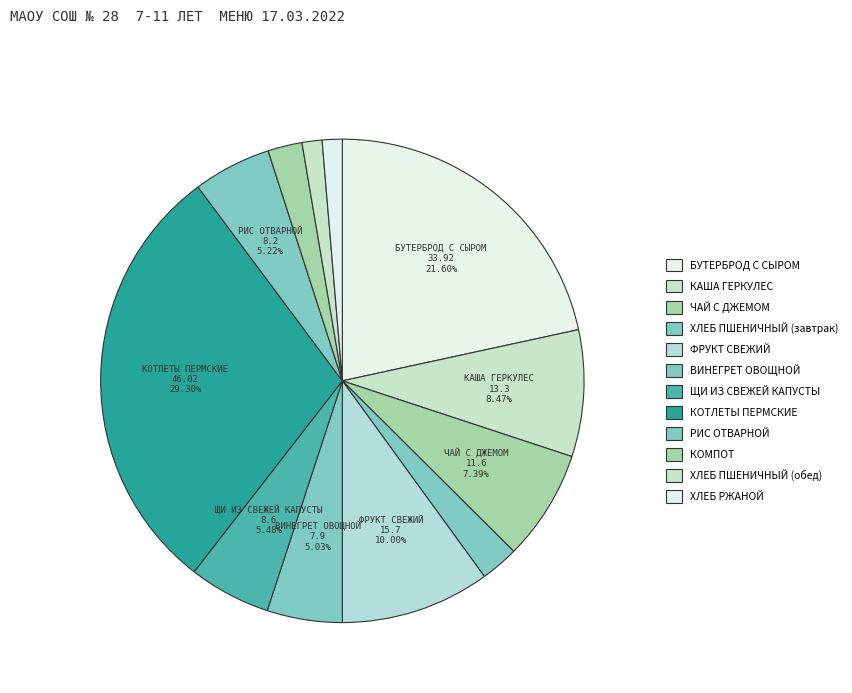

Does ВИНЕГРЕТ ОВОЩНОЙ account for over 50% of the chart?

No